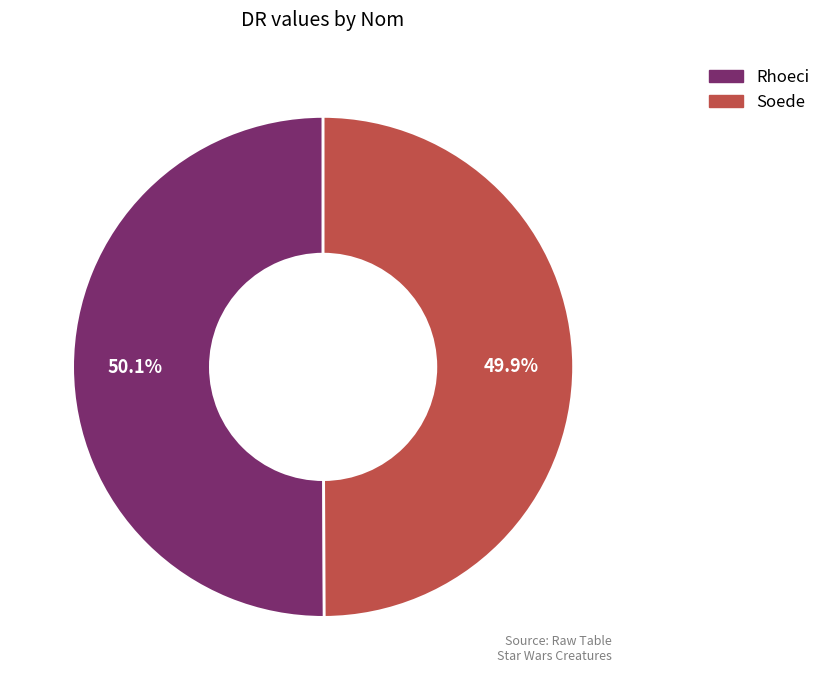

True or false: Rhoeci accounts for 58% of the total.

False